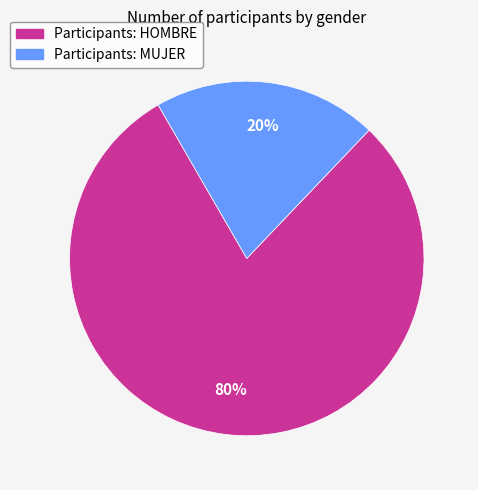

To the nearest percent, what is the average slice percentage?

50%